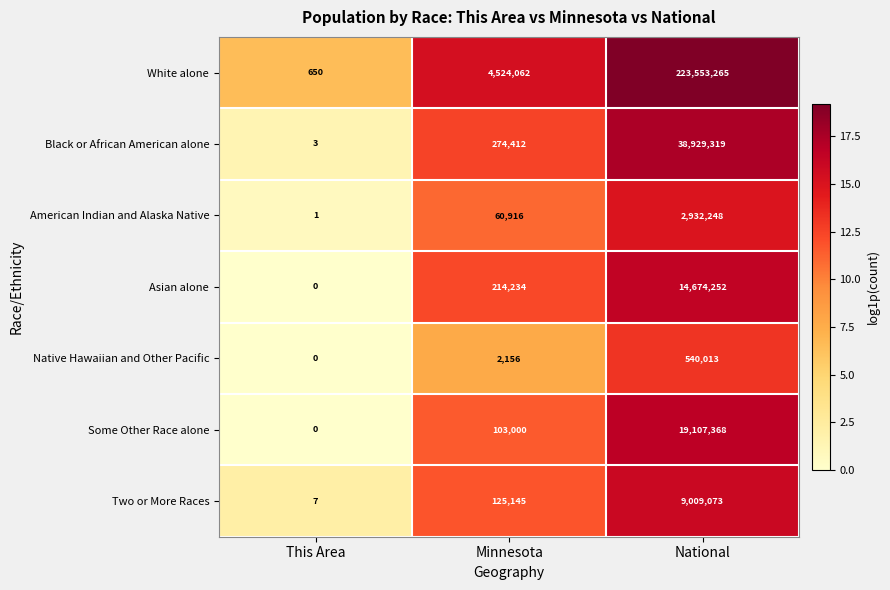

Where is Two or More Races nearest to the value 4504540?

Minnesota